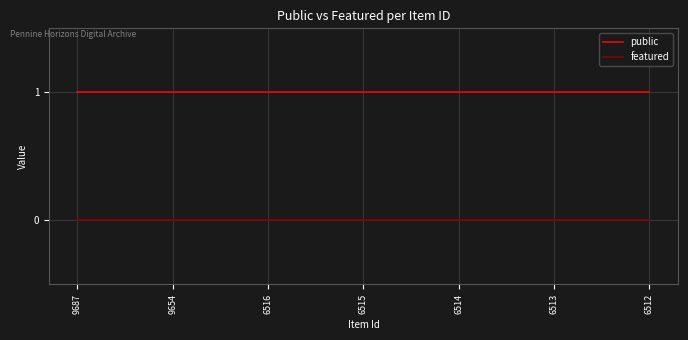

At how many categories does at least one series exceed 0?

7